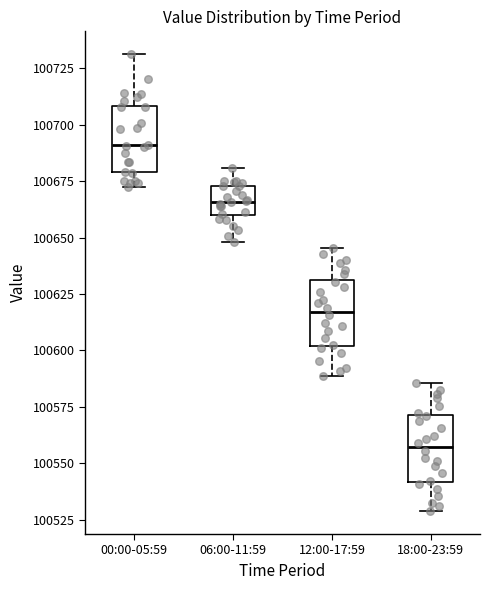

Reading left to right, read every box against the y-axis: the position of its median line, the range the box covers, and the ends of its whiskers. The values are not printed on the chart, so give them approximately, as read against the axis.

00:00-05:59: median 100690, box 100680 to 100710, whiskers 100670 to 100730
06:00-11:59: median 100665, box 100660 to 100675, whiskers 100650 to 100680
12:00-17:59: median 100615, box 100600 to 100630, whiskers 100590 to 100645
18:00-23:59: median 100555, box 100540 to 100570, whiskers 100530 to 100585